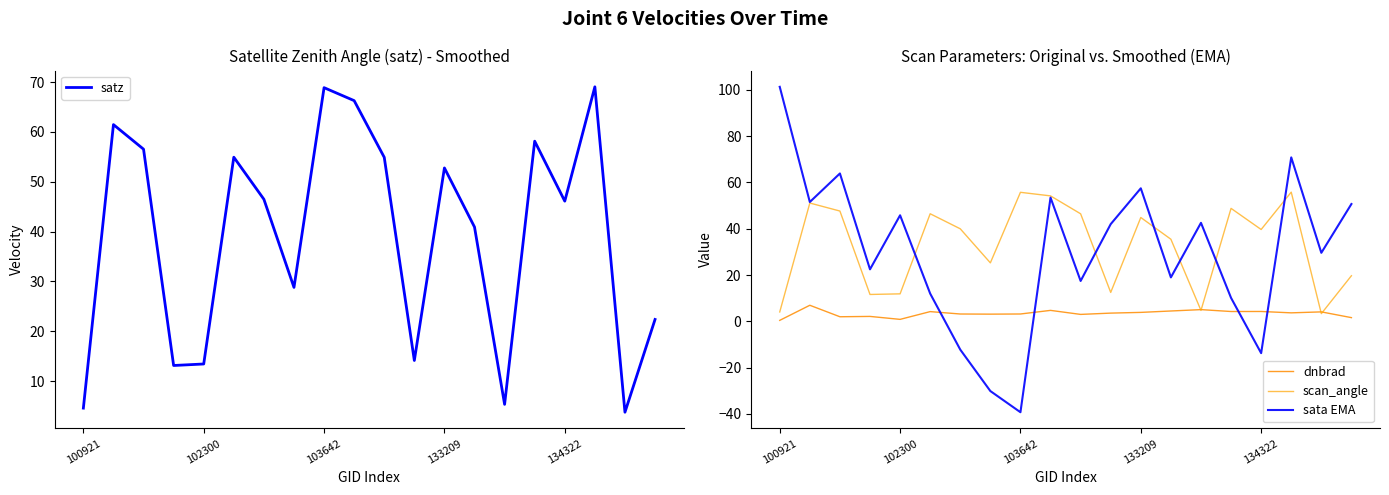

How many positive values does the sata EMA series have?

16